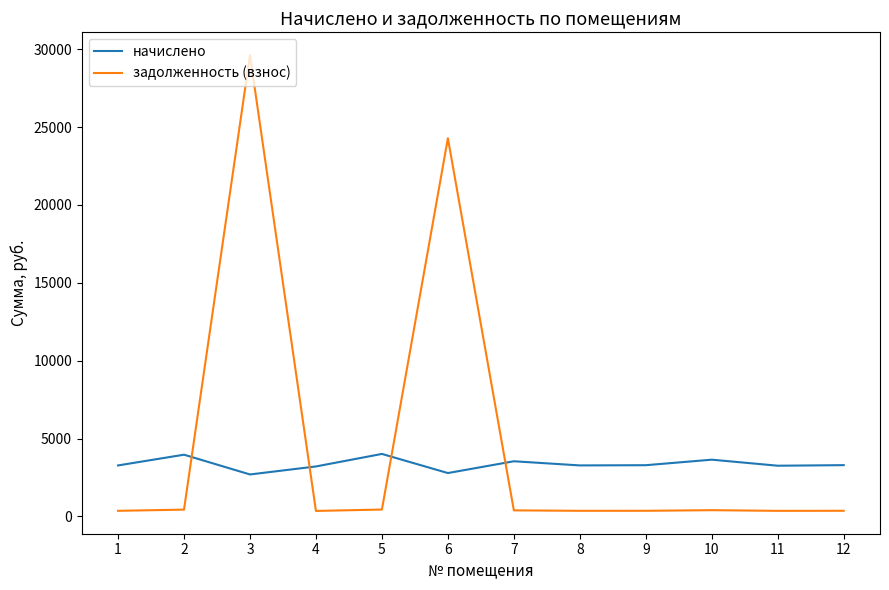

Which series has the largest range (max minus min)?

задолженность (взнос)